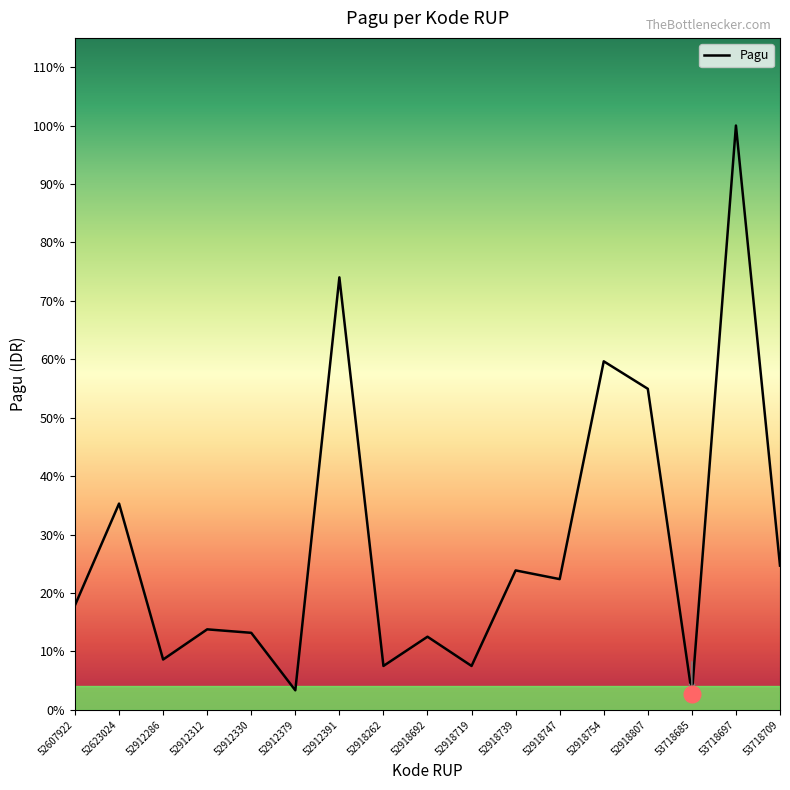

The chart shows a value of 4875927 at 52918692. True or false?

False